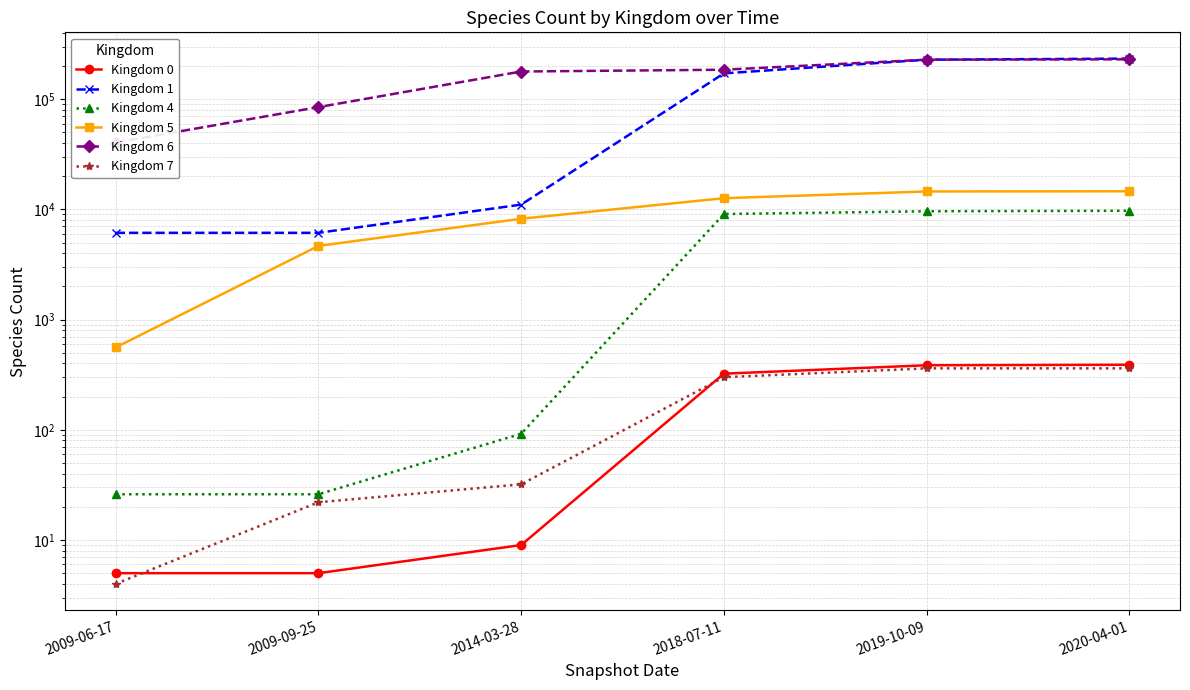

At how many categories does at least one series exceed 169281?

4